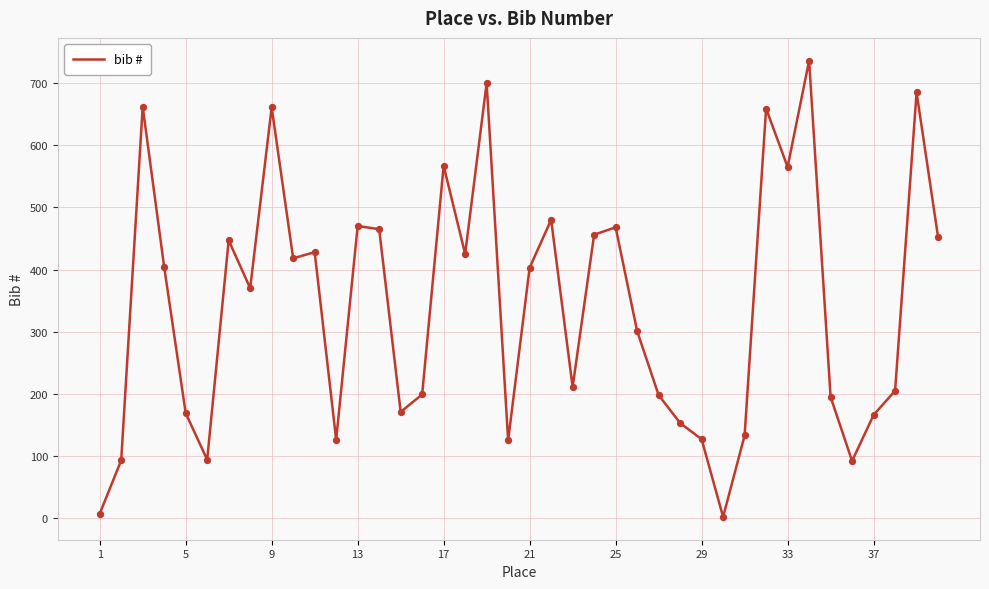

What is the difference between the maximum and minimum values?

734